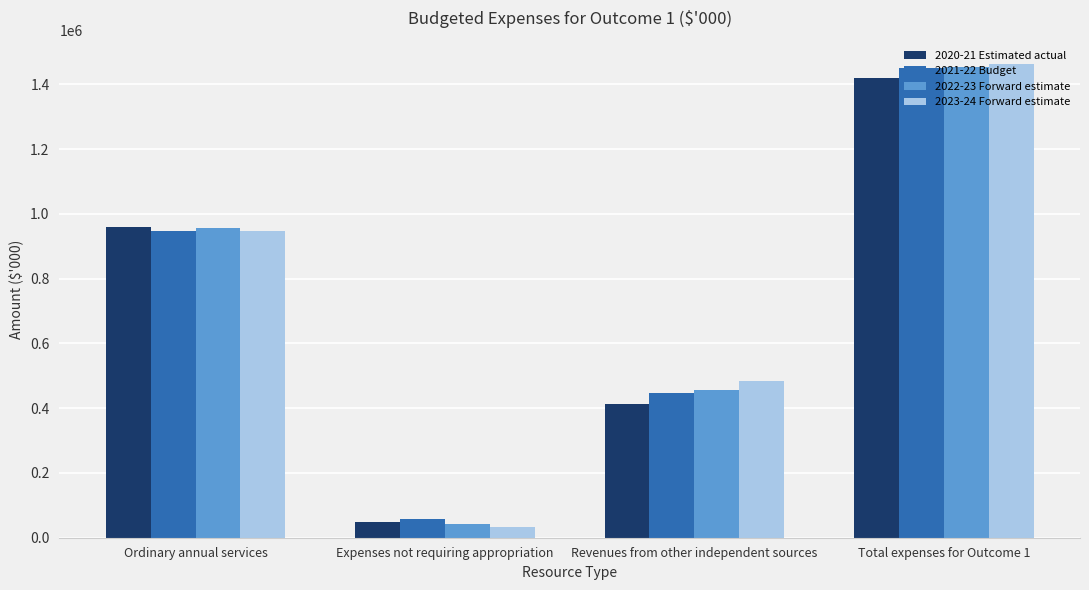

At which label does 2021-22 Budget reach its minimum?

Expenses not requiring appropriation